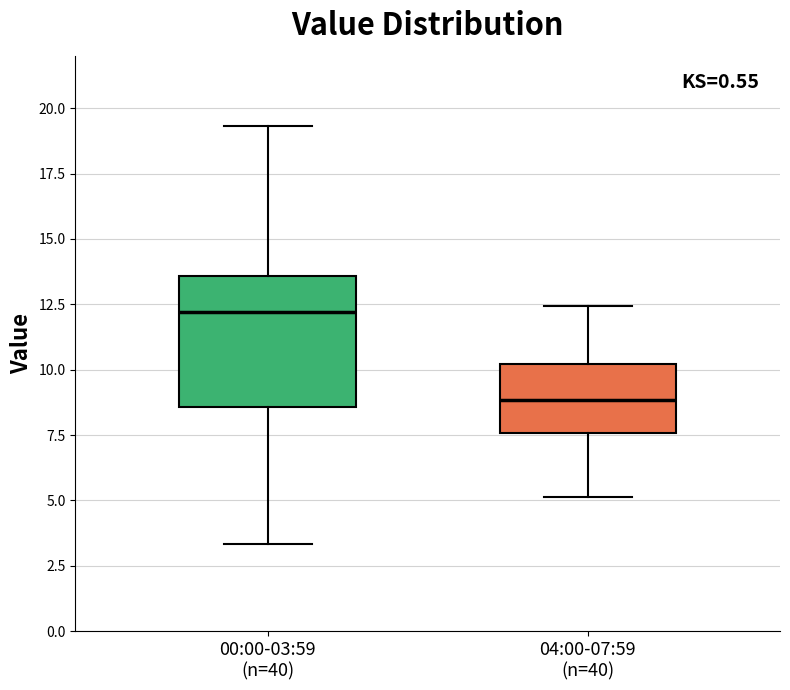

Reading left to right, read every box against the y-axis: the position of its median line, the range the box covers, and the ends of its whiskers. The values are not printed on the chart, so give them approximately, as read against the axis.

00:00-03:59 (n=40): median 12.0, box 8.5 to 13.5, whiskers 3.5 to 19.5
04:00-07:59 (n=40): median 9.0, box 7.5 to 10.0, whiskers 5.0 to 12.5